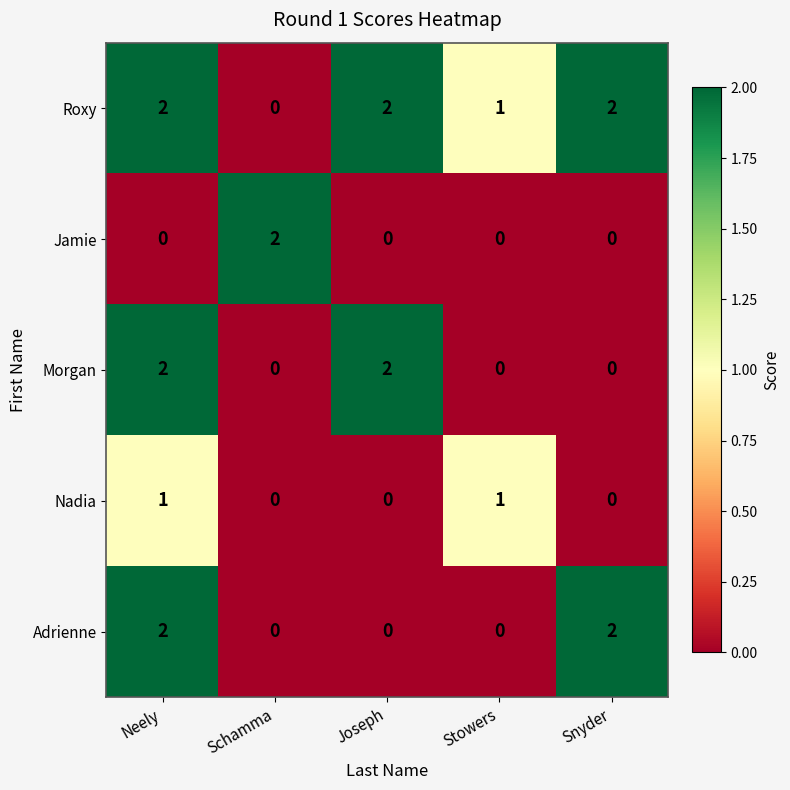

How many distinct data groups are displayed?

5